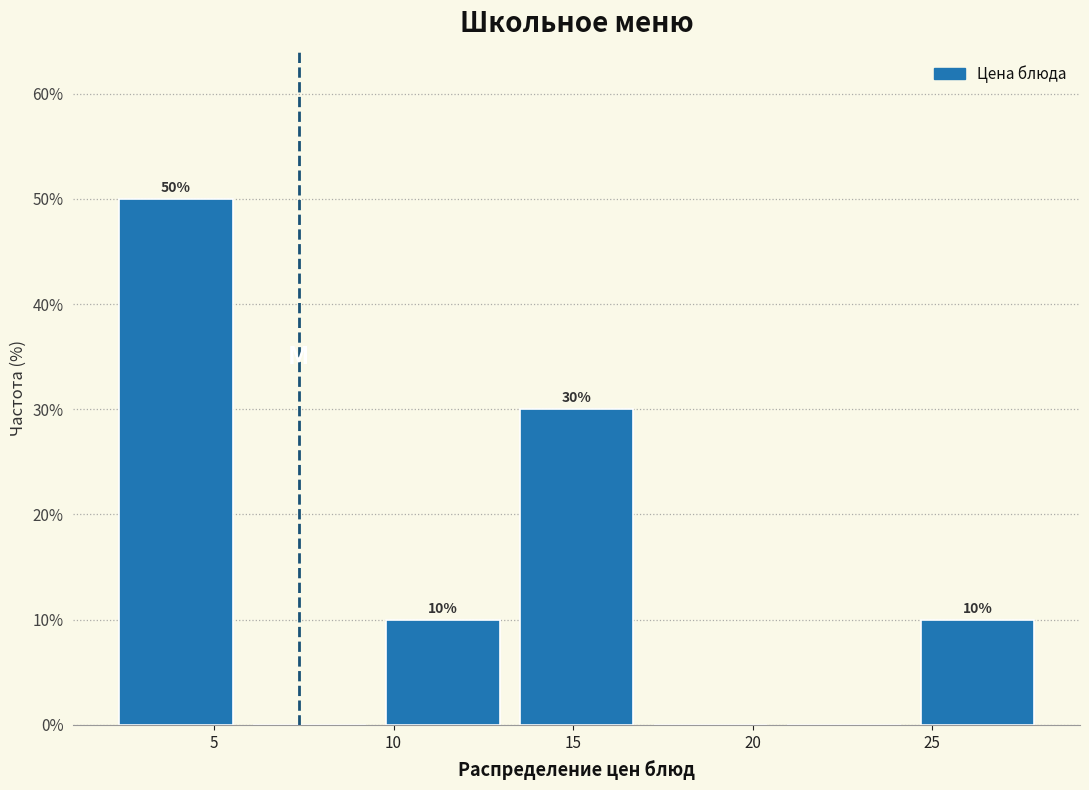

Which range on the x-axis has the tallest bar?

2.0 to 6.0